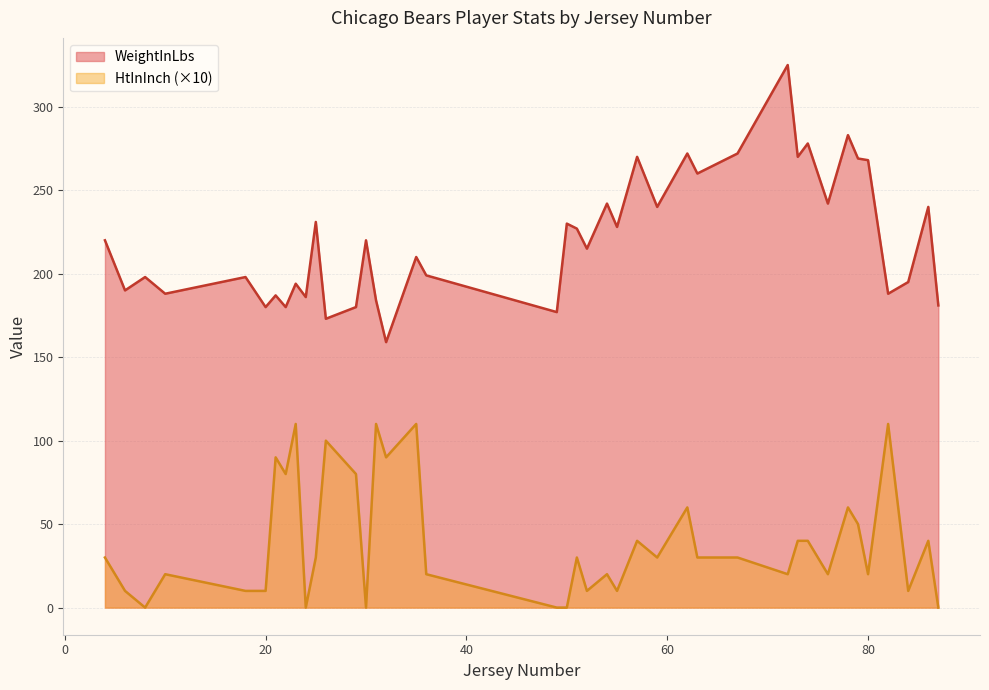

What is the sum of all HtInInch values?

1570